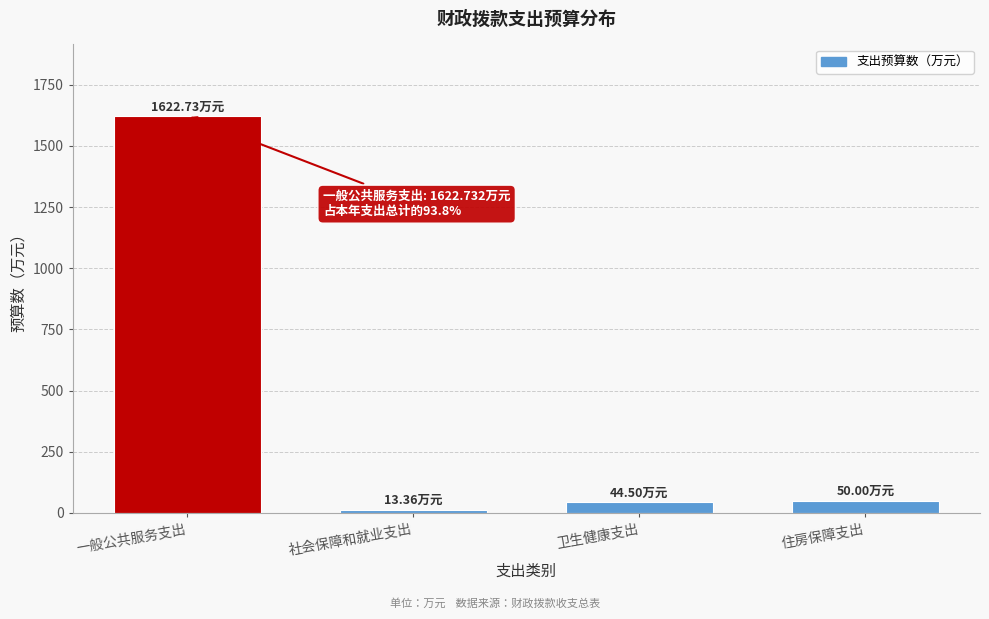

What is the change in value from 一般公共服务支出 to 住房保障支出?

-1572.7